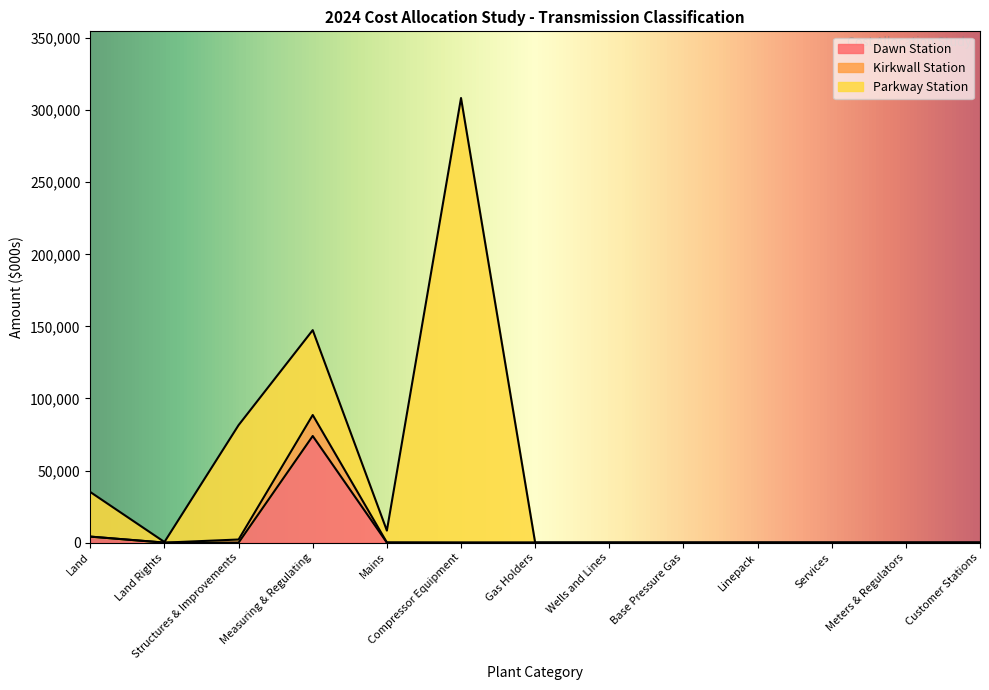

Does the chart display data point markers on the line(s)?

No